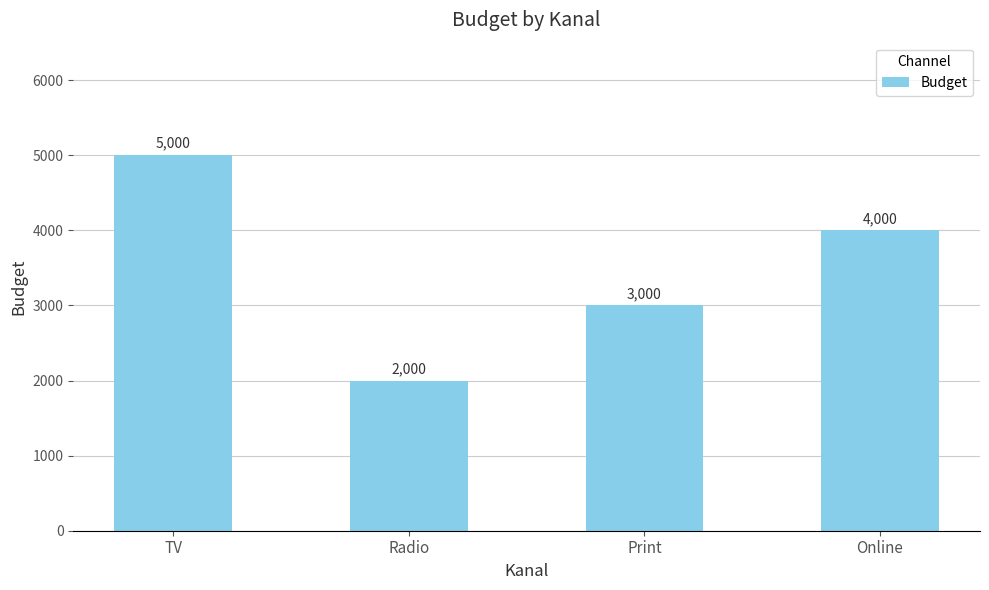

At which category does the chart reach its minimum across all series?

Radio